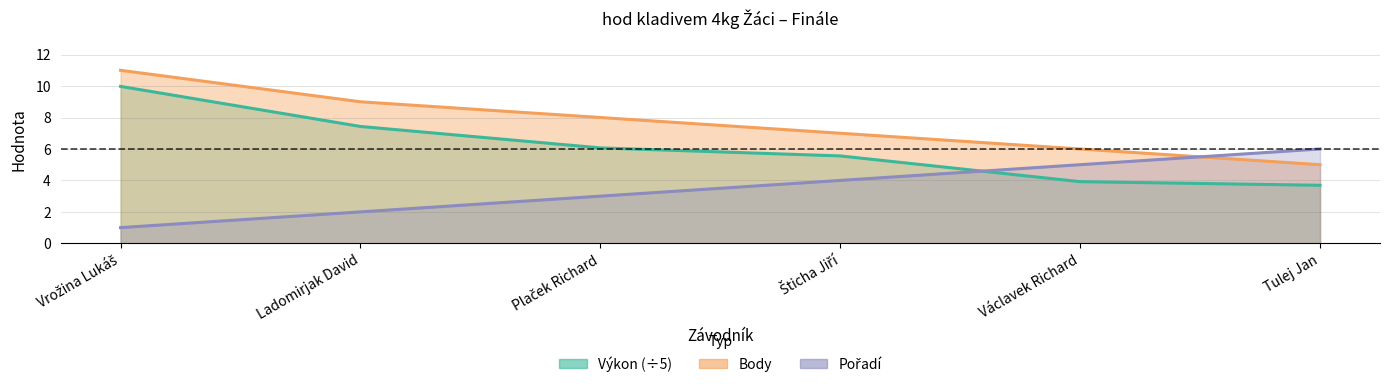

What is the spread (max minus min) of values at Ladomirjak David?

7.0